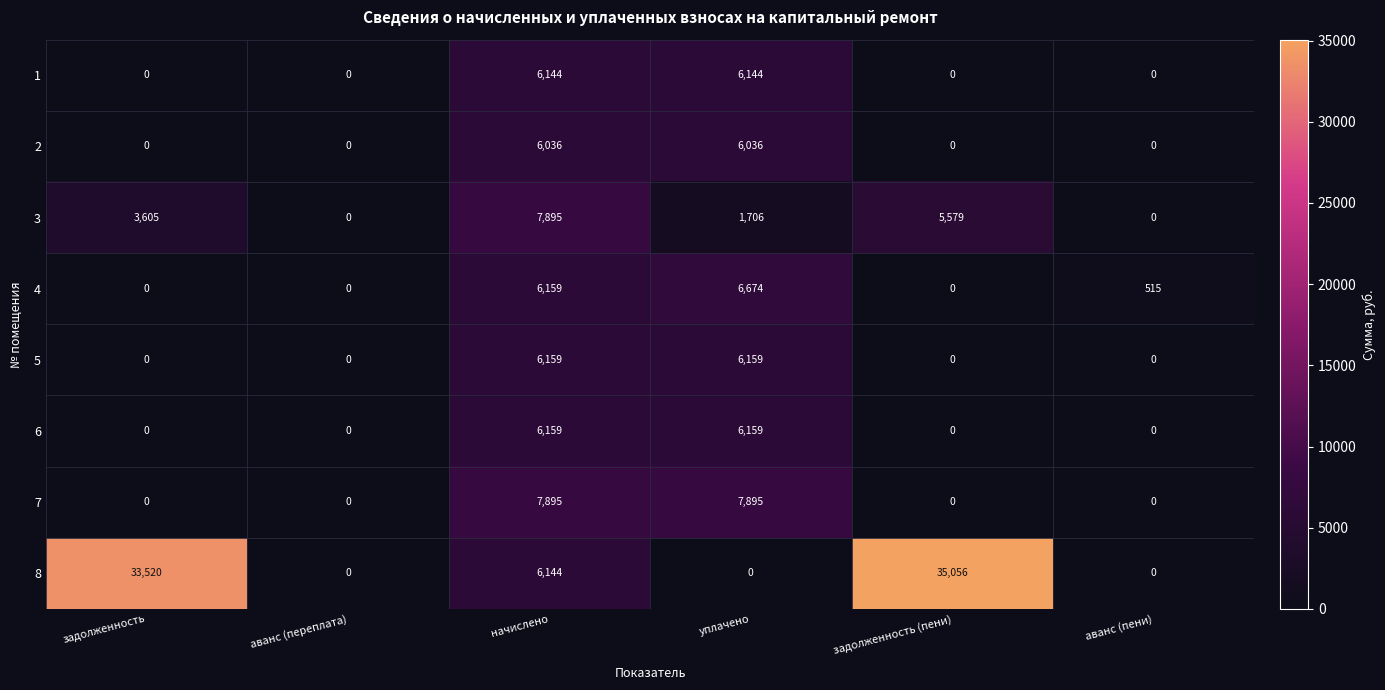

What is the difference between the maximum and second lowest values in the 5 series?

6159